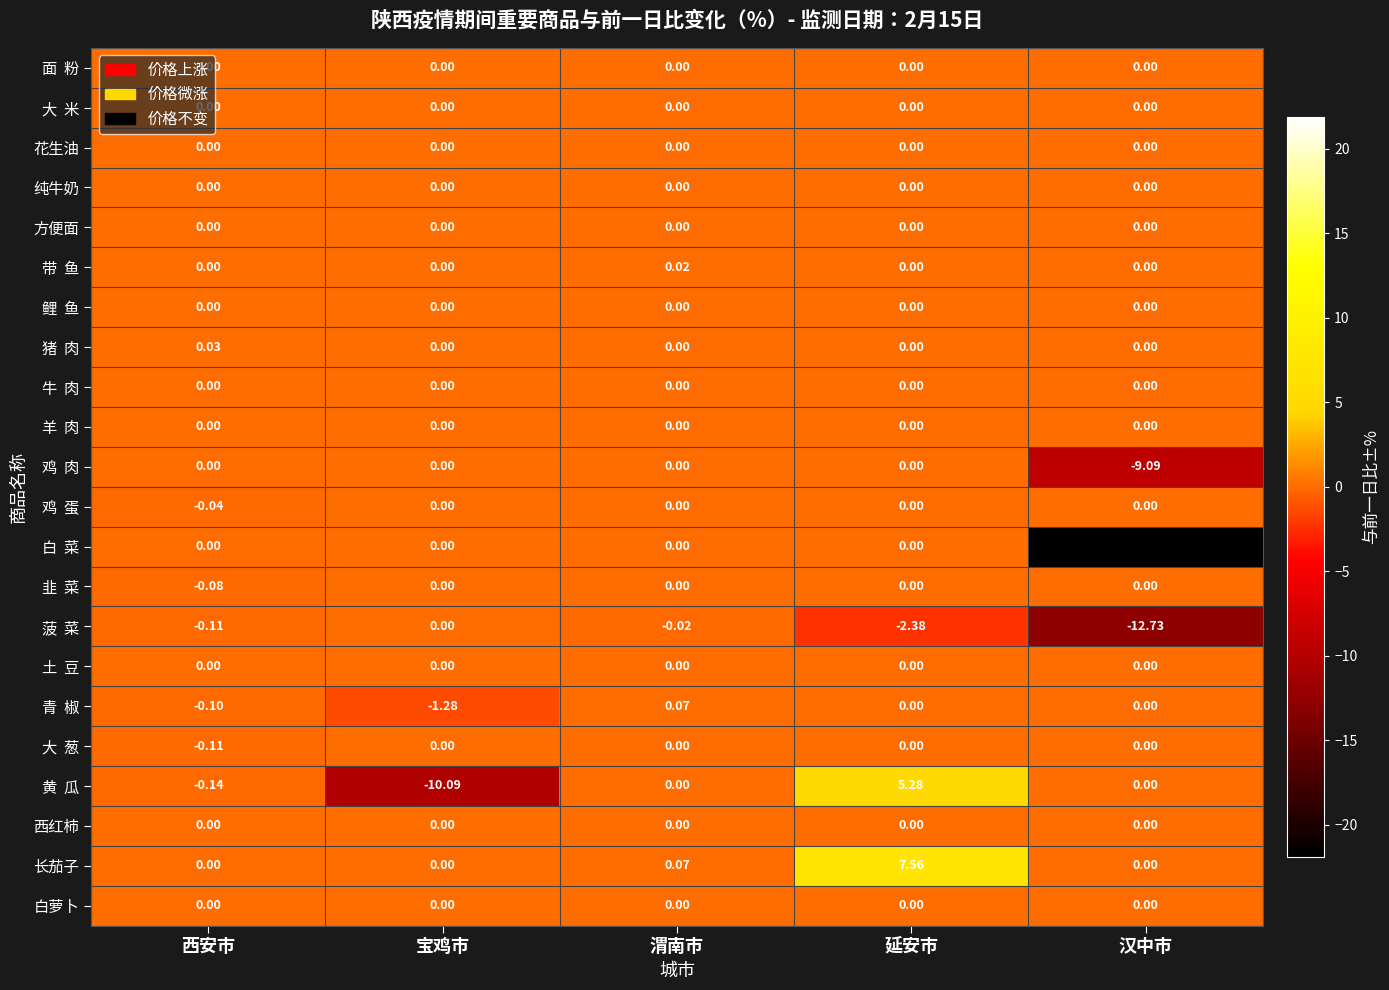

Between 西安市 and 延安市, which series saw the biggest shift?

长茄子